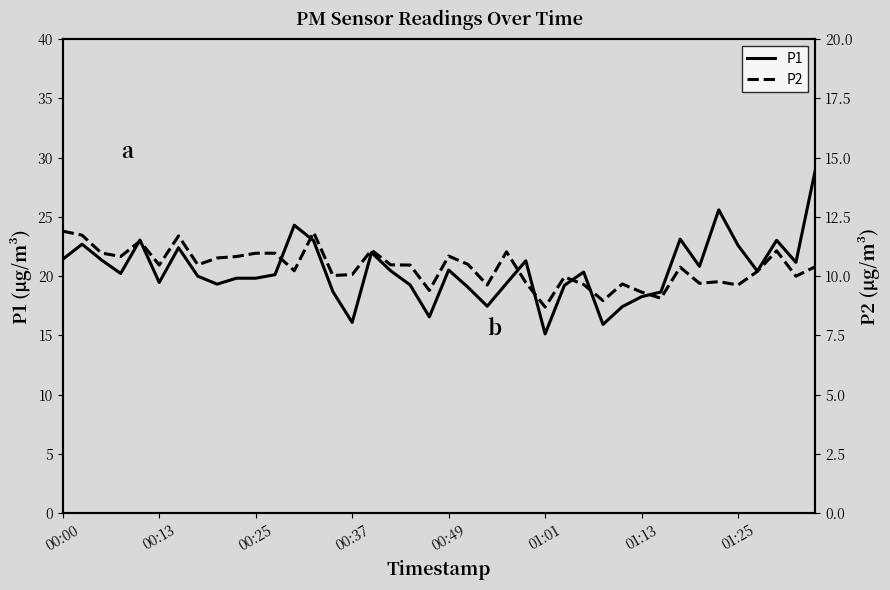

True or false: P2 has more than 2 points higher than both neighbors.

True